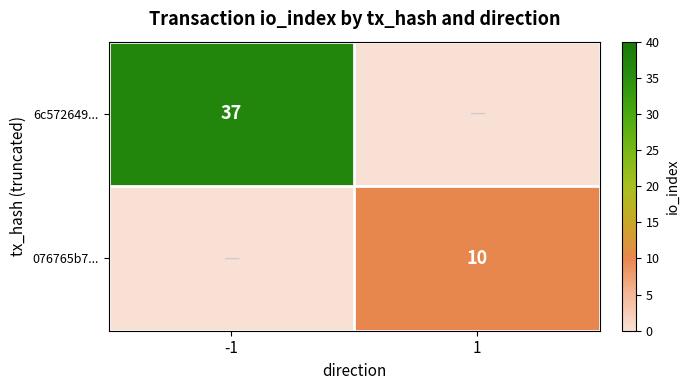

Is the value of 6c572649... at -1 greater than the value of 076765b7... at 1?

Yes